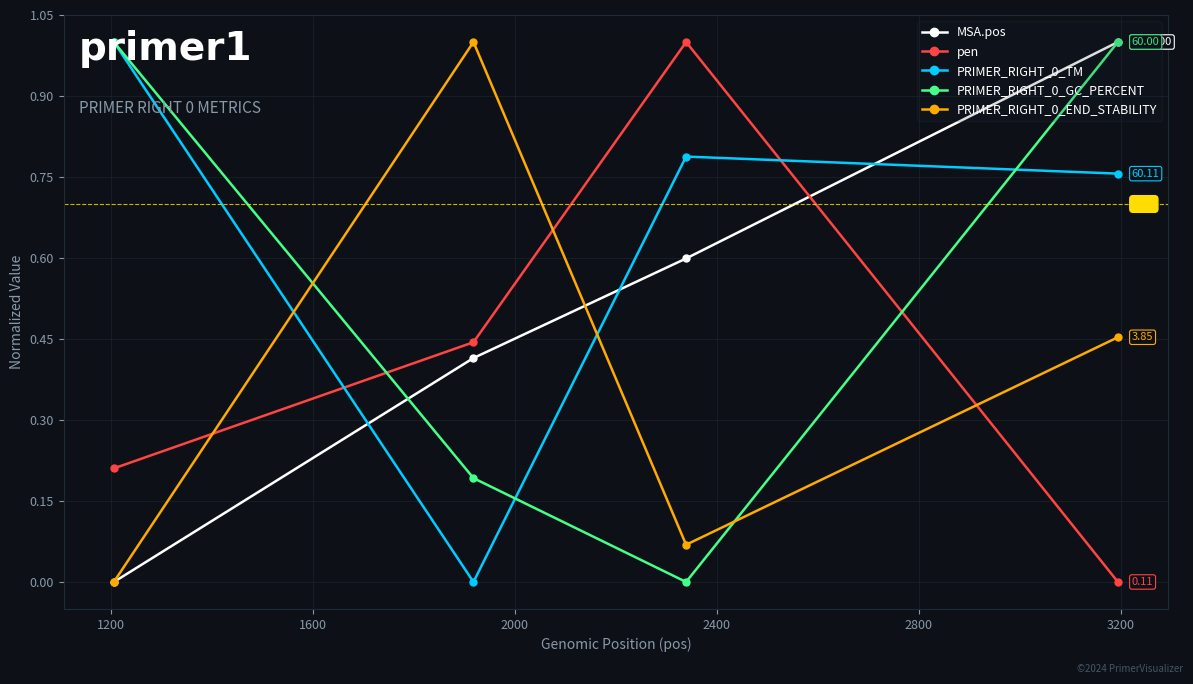

Which series has the largest total across all categories?

PRIMER_RIGHT_0_TM